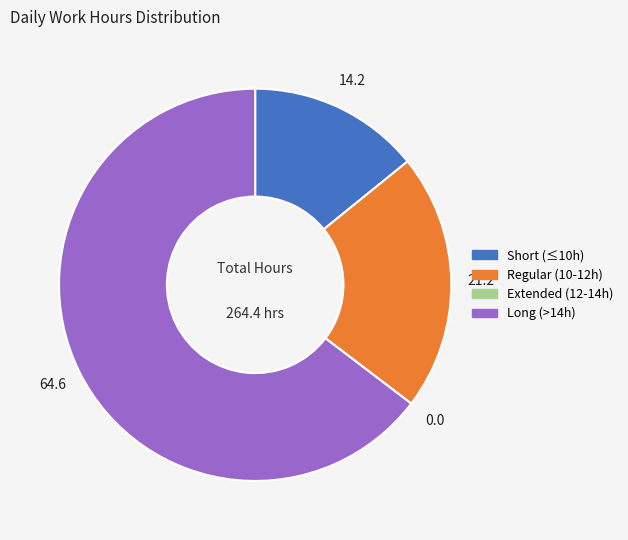

Approximately how many times larger is the value at Regular (10-12h) compared to Short (≤10h)?

1.5